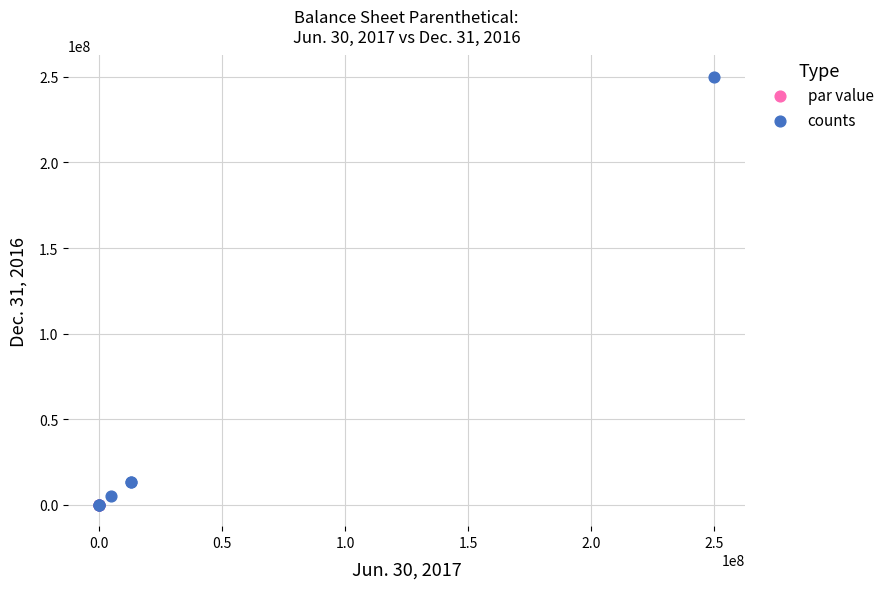

Which series reaches the maximum Y coordinate?

counts